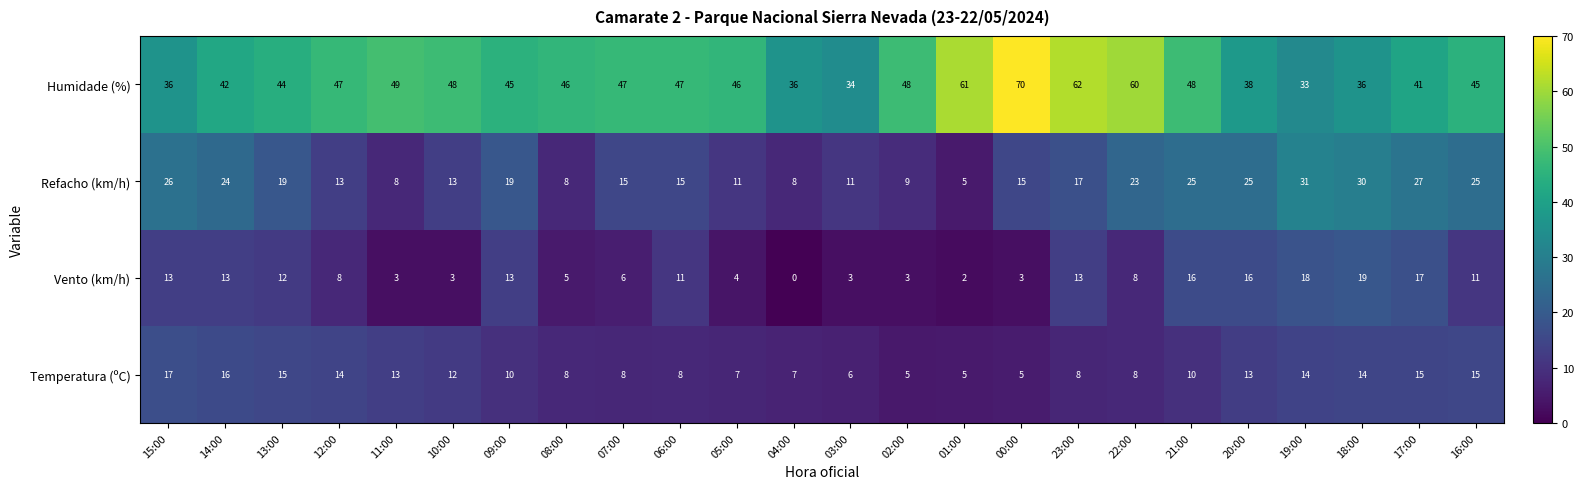

What is the difference between the maximum and second lowest values in the Humidade (%) series?

36